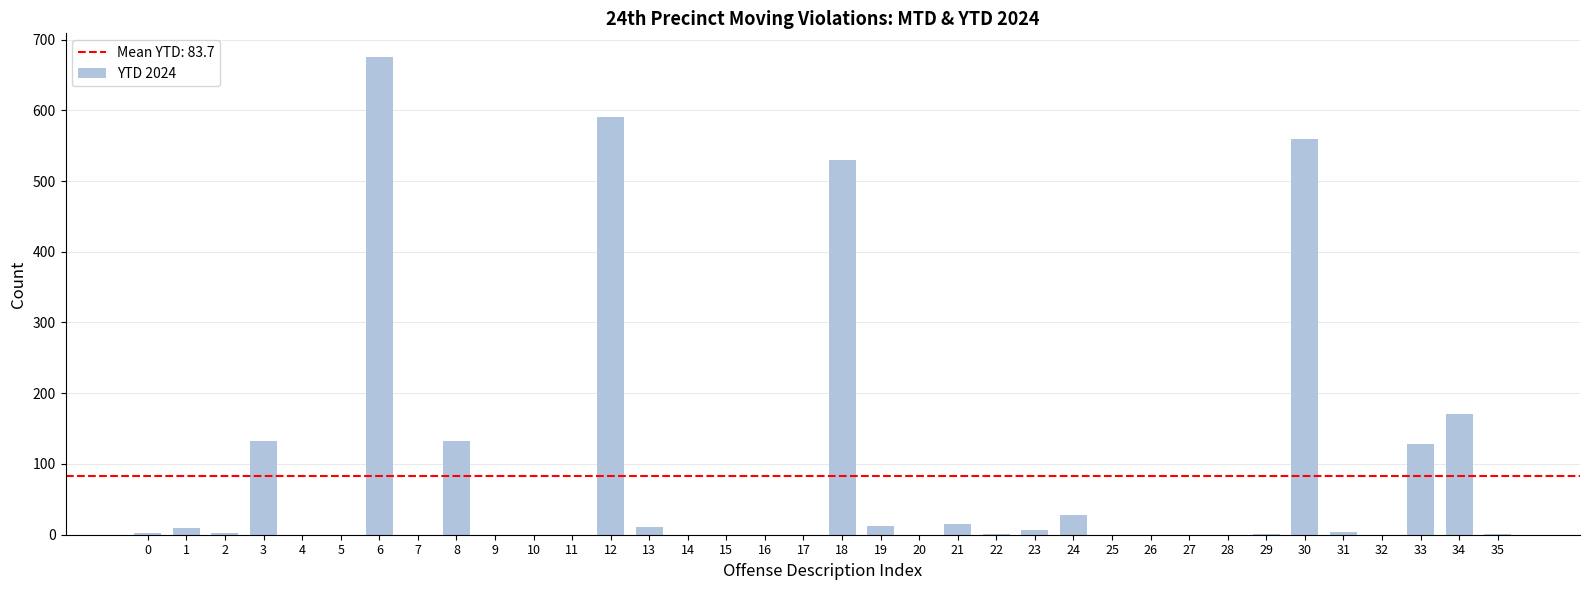

Which label corresponds to the largest value in the chart?

6